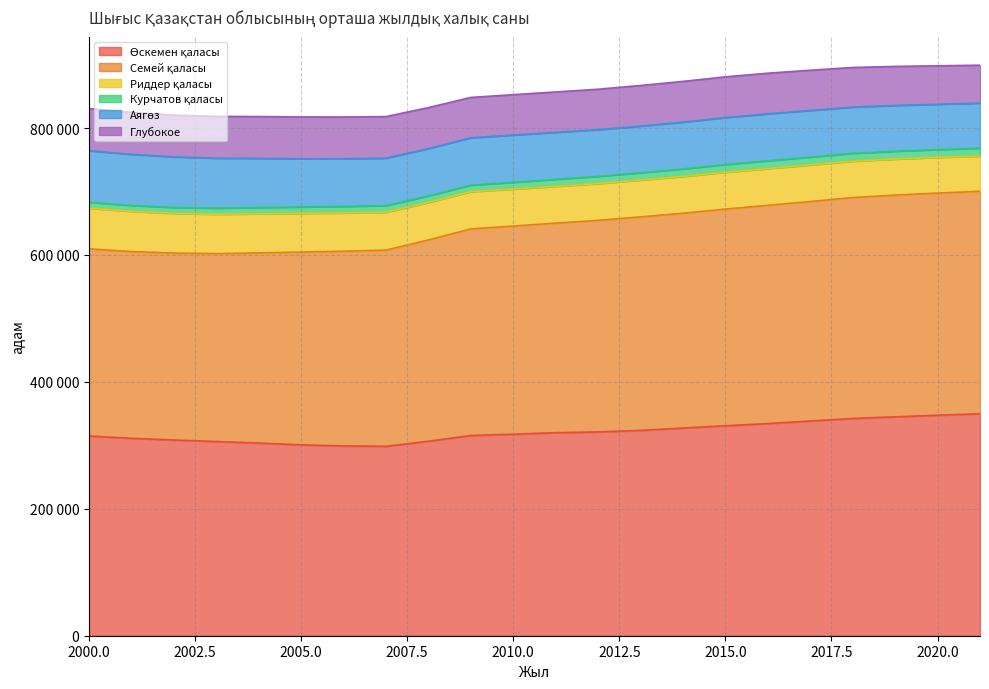

What is the spread (max minus min) of values at 2009?

315249